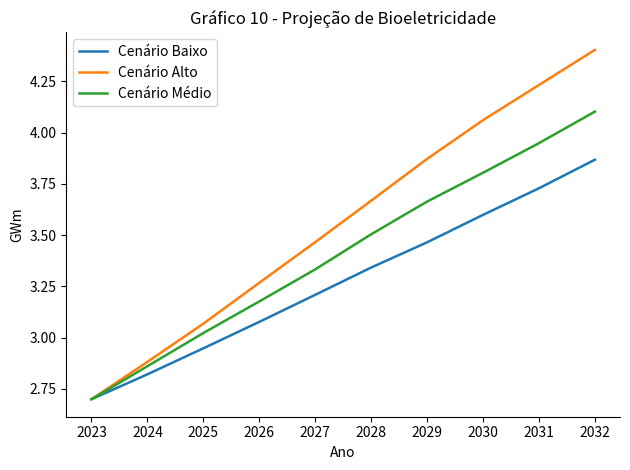

Rank the categories by Cenário Alto value from lowest to highest.

2023, 2024, 2025, 2026, 2027, 2028, 2029, 2030, 2031, 2032